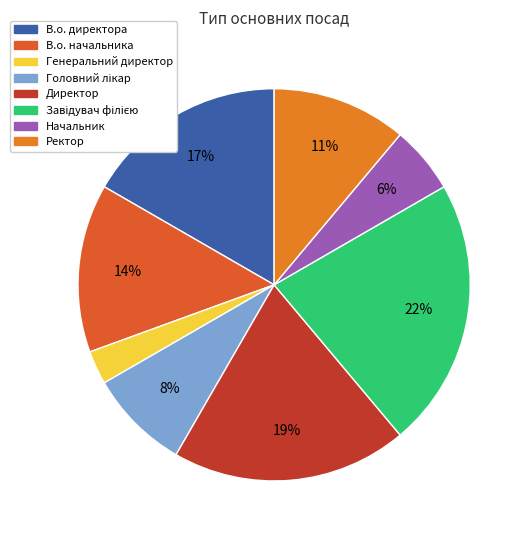

Count the number of slices in the pie.

8